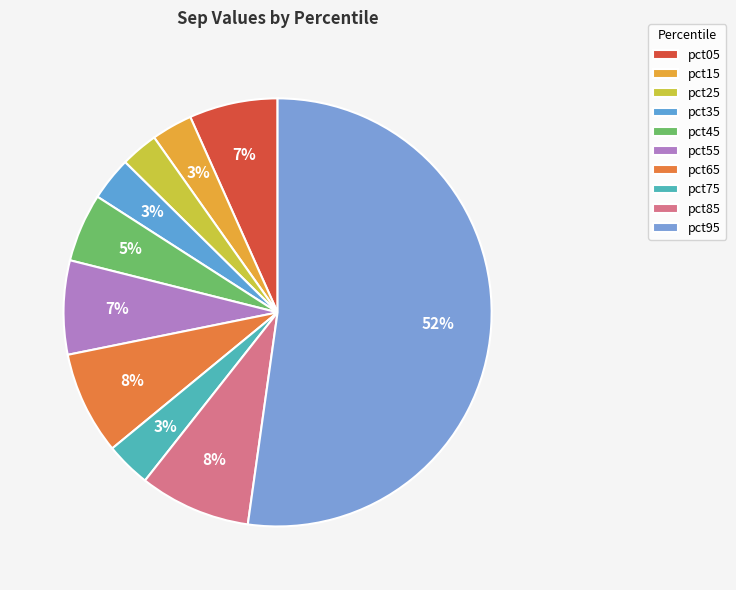

Count the number of slices in the pie.

10